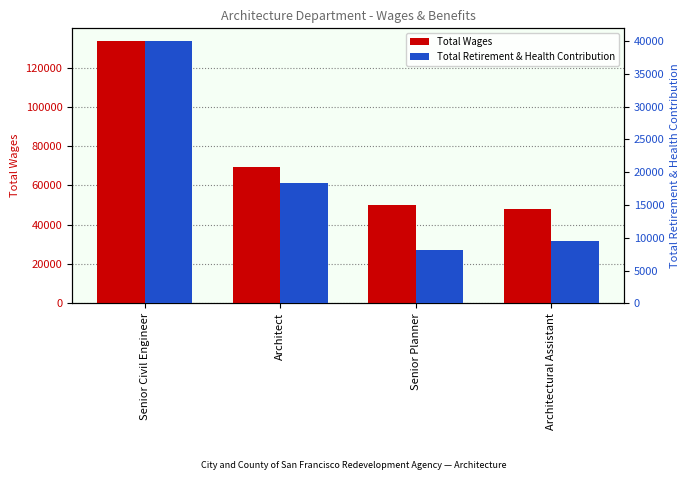

Does the chart contain stacked bars?

No